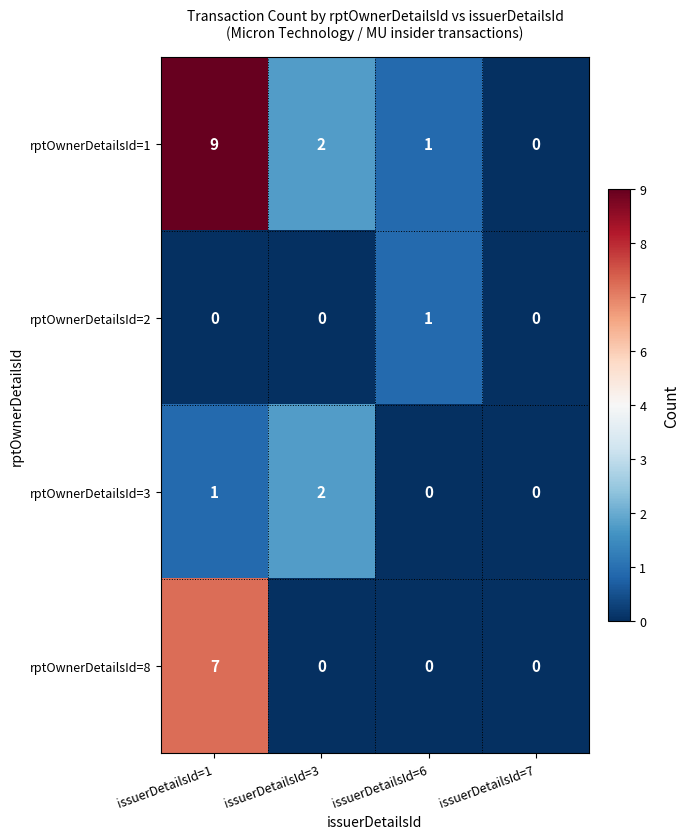

Which series has the largest range (max minus min)?

rptOwnerDetailsId=1